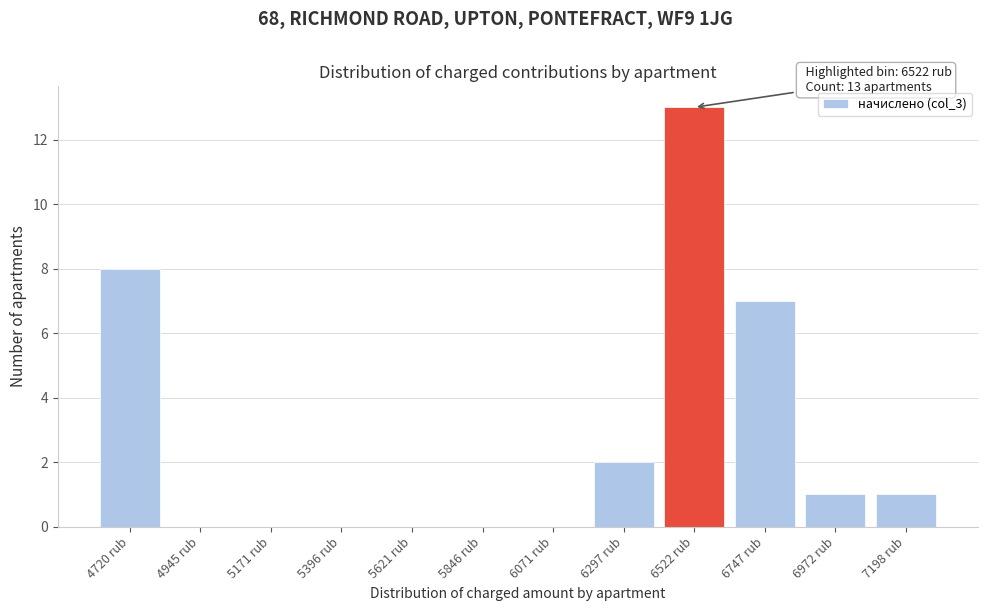

Reading left to right, transcribe all the data shown in this chart.

4720 rub=8	4945 rub=0	5171 rub=0	5396 rub=0	5621 rub=0	5846 rub=0	6071 rub=0	6297 rub=2	6522 rub=13	6747 rub=7	6972 rub=1	7198 rub=1